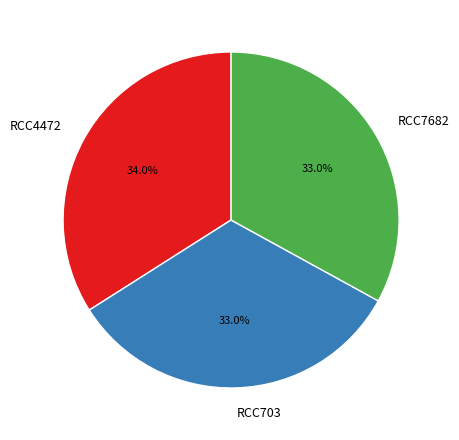

Is it true that RCC703 is 41% of the pie?

False